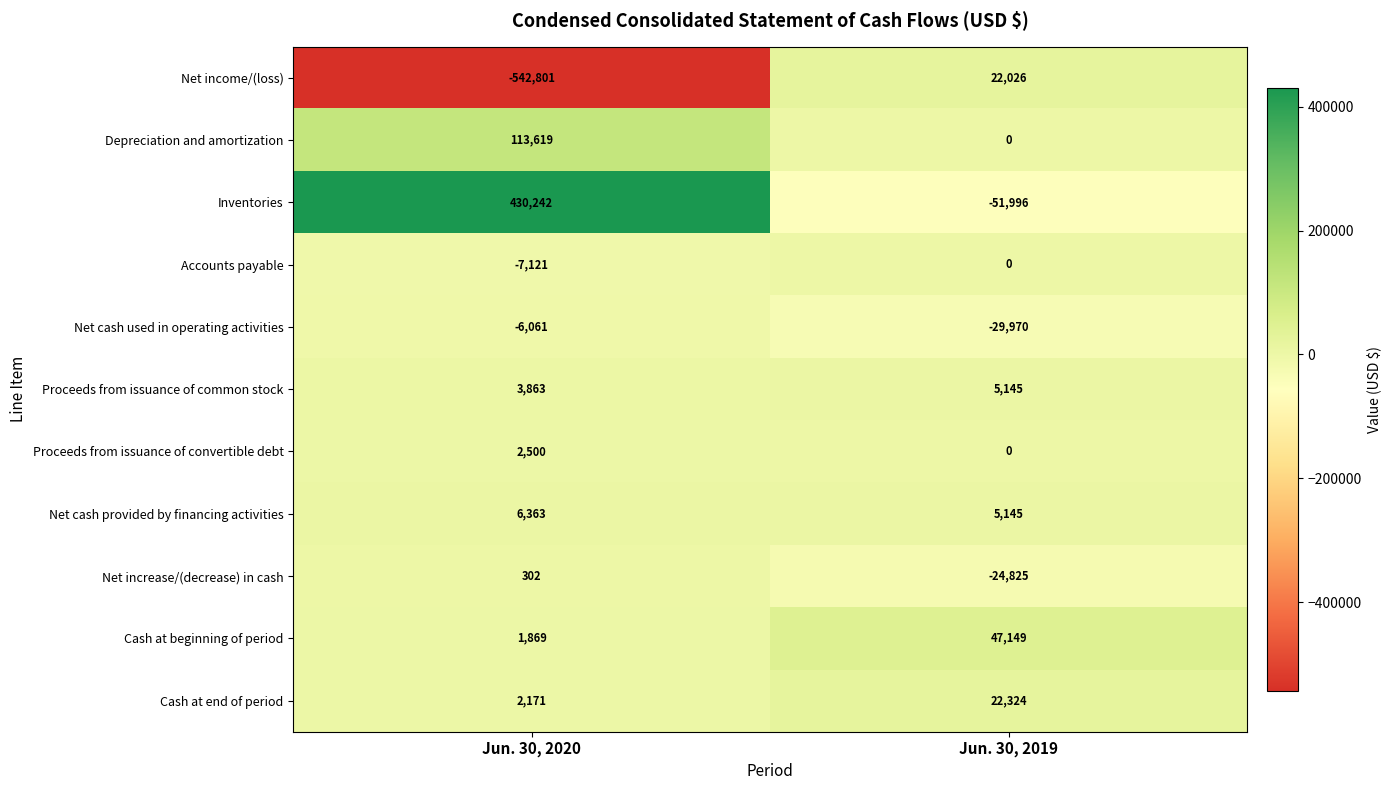

What is the sum of all Depreciation and amortization values?

113619